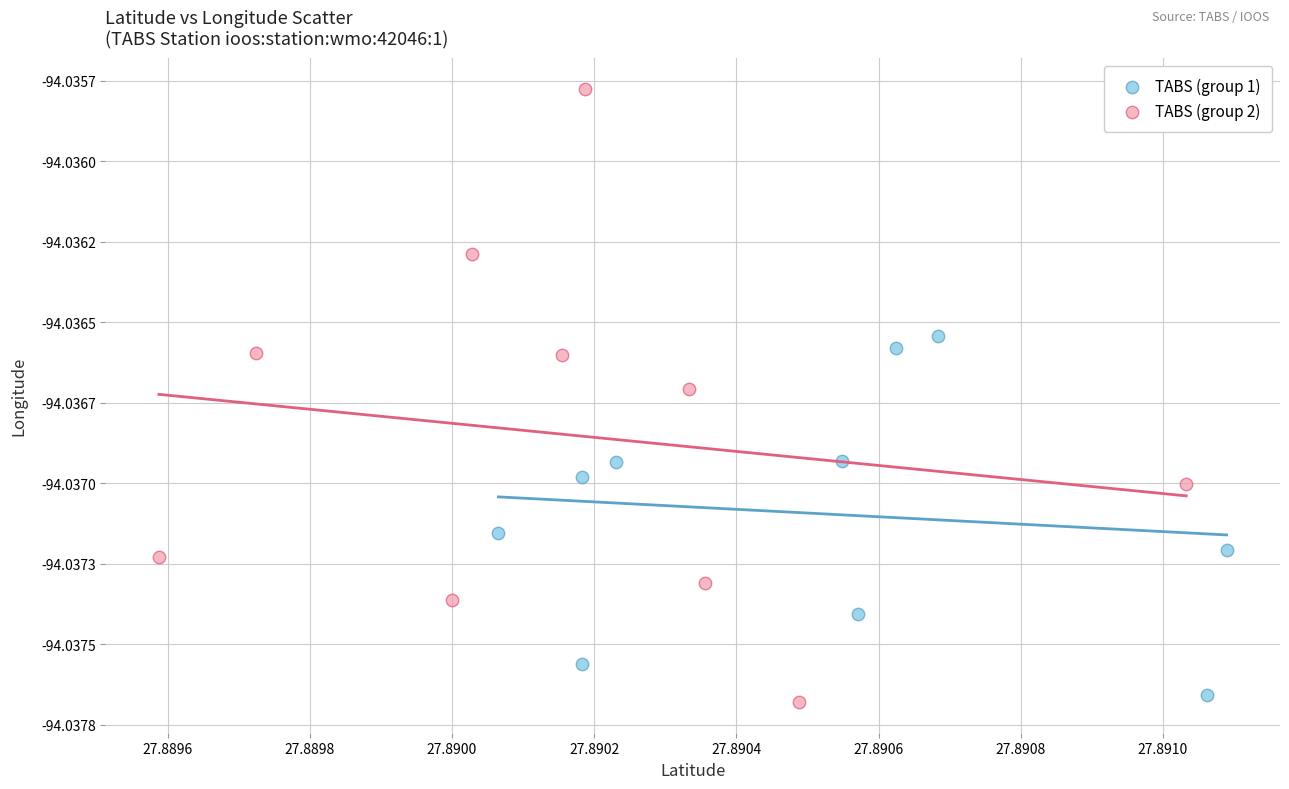

Which series has the widest spread of Y values?

TABS (group 2)